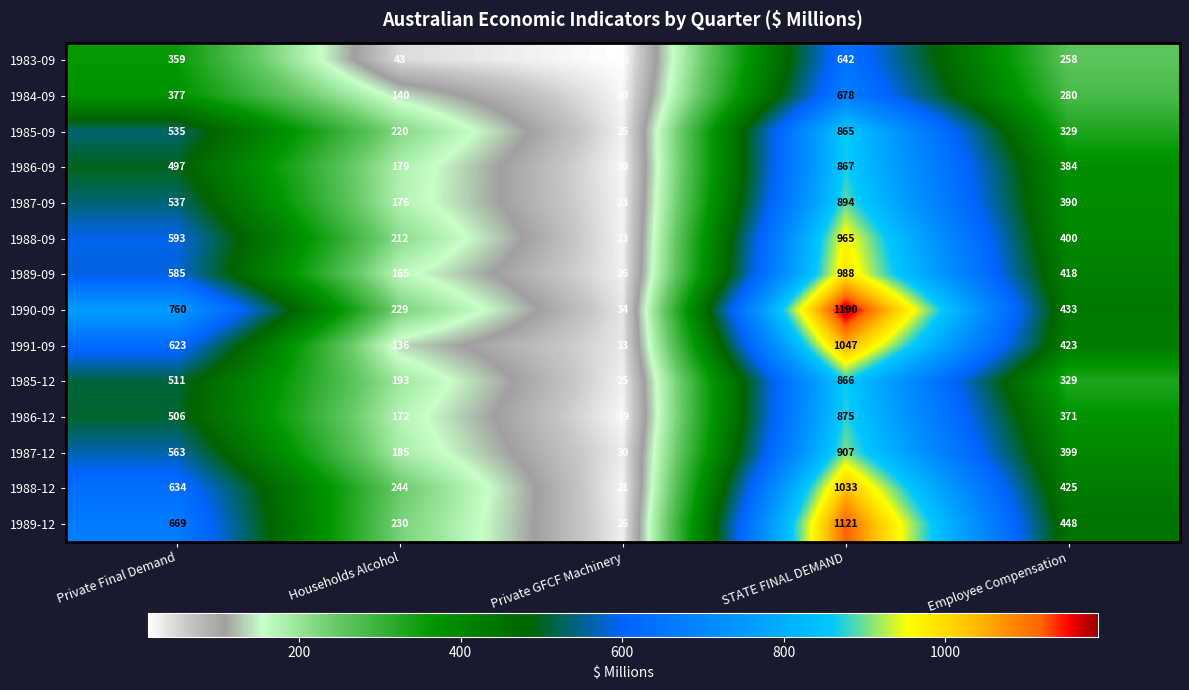

What is the approximate value of 1988-09 at Households Alcohol, to the nearest 10?

210